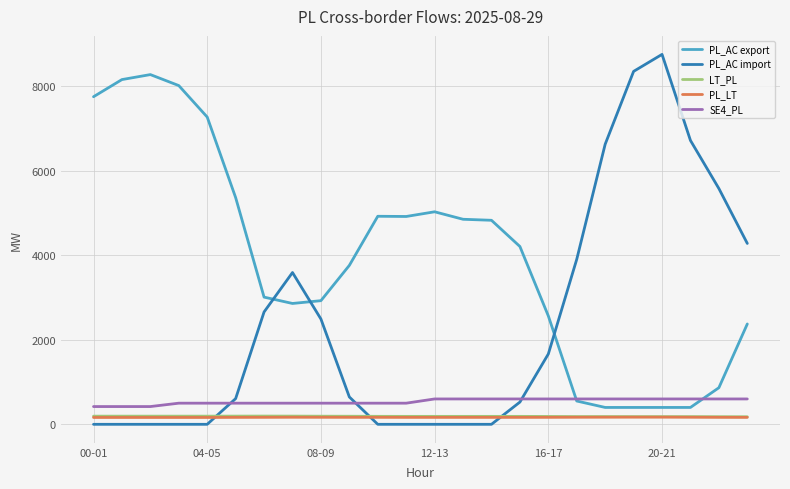

Which series has the largest total across all categories?

PL_AC export